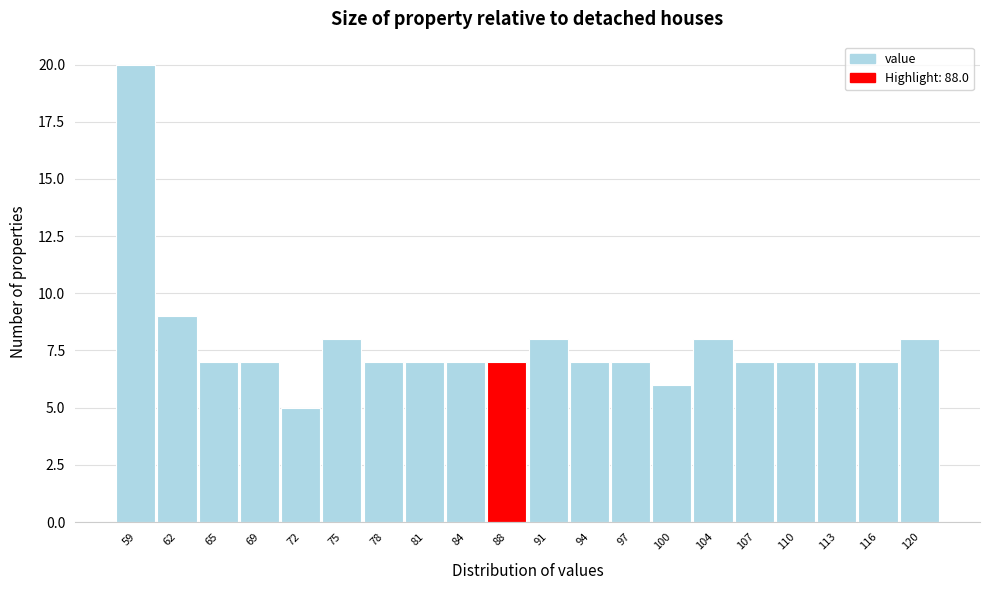

How tall is the bar that spans 99.0 to 102.0 on the x-axis? Neither the bar edges nor the heights are printed on the chart, so give them approximately, as read against the axes.

6